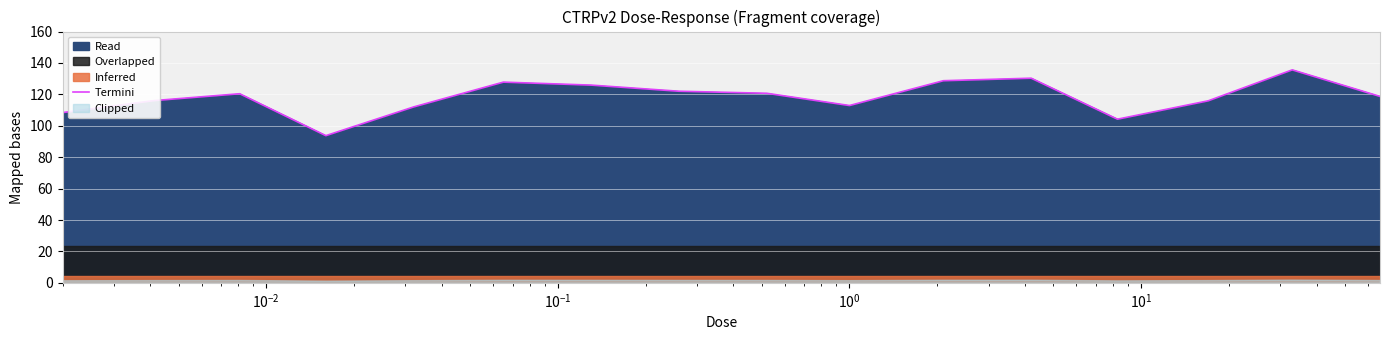

How many points are lower than both their immediate neighbors (excluding endpoints)?

3